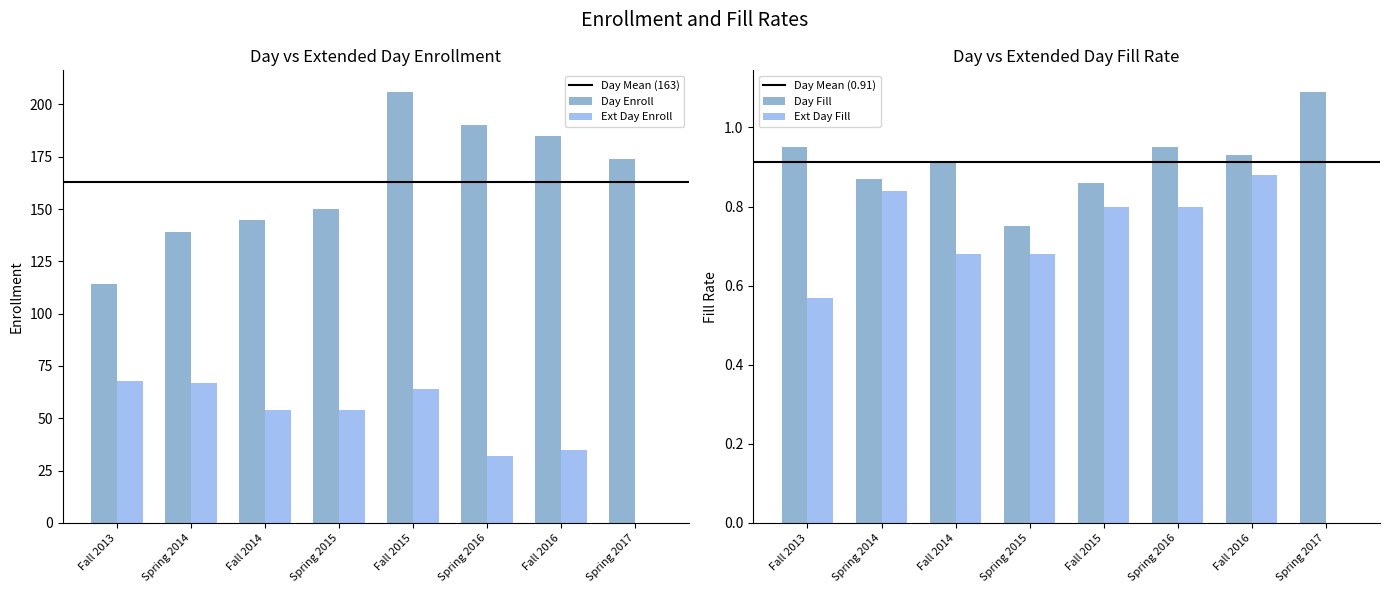

What is the average value of the Day Fill series?

0.9